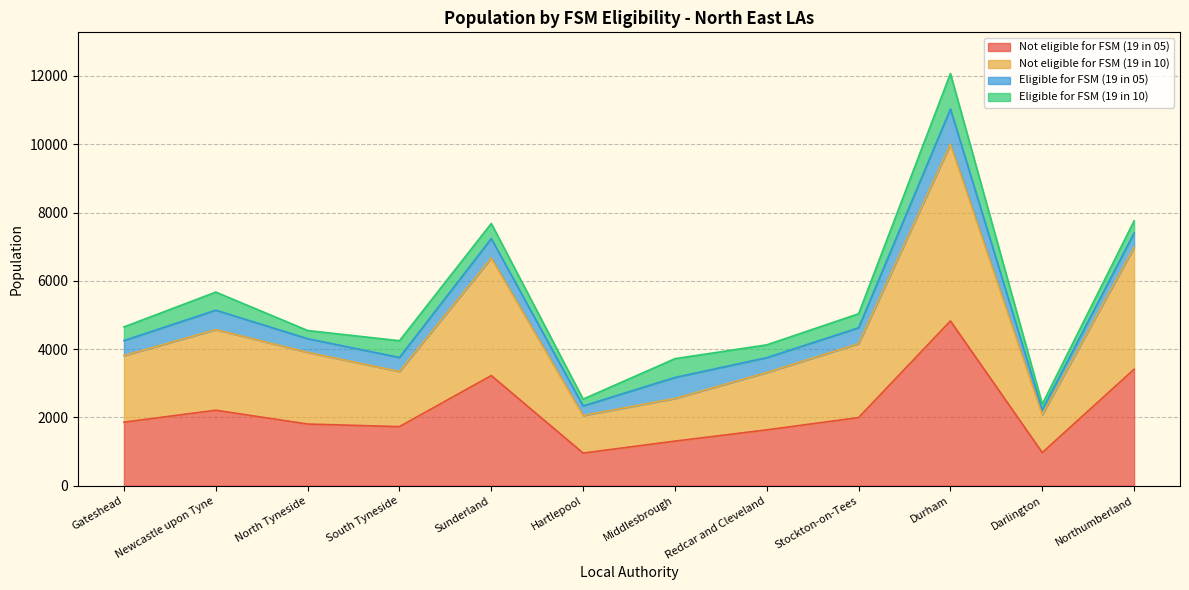

In Not eligible for FSM (19 in 10), how many points are lower than both neighbors (excluding endpoints)?

3